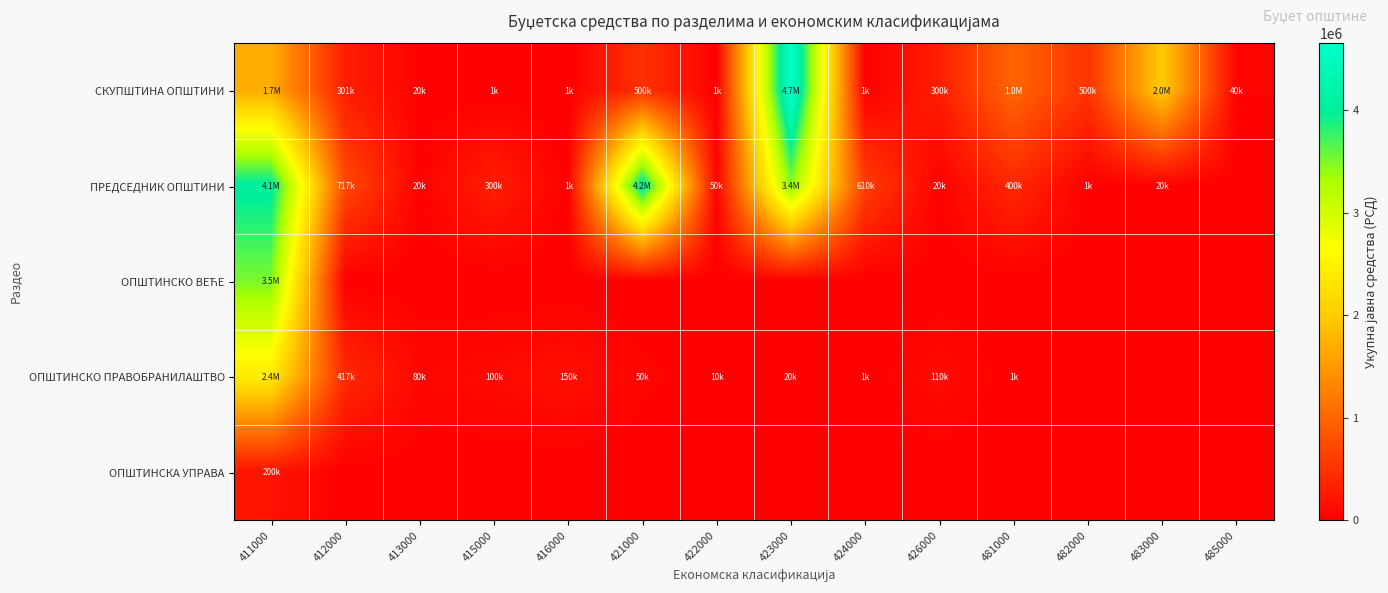

Rank the series by their maximum value, from highest to lowest.

СКУПШТИНА ОПШТИНИ, ПРЕДСЕДНИК ОПШТИНИ, ОПШТИНСКО ВЕЋЕ, ОПШТИНСКО ПРАВОБРАНИЛАШТВО, ОПШТИНСКА УПРАВА